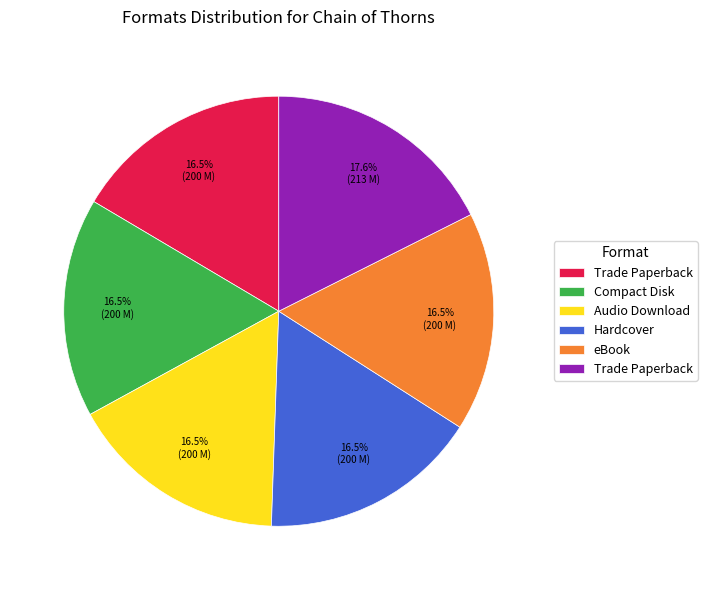

Is there any slice that represents more than half of the pie?

No